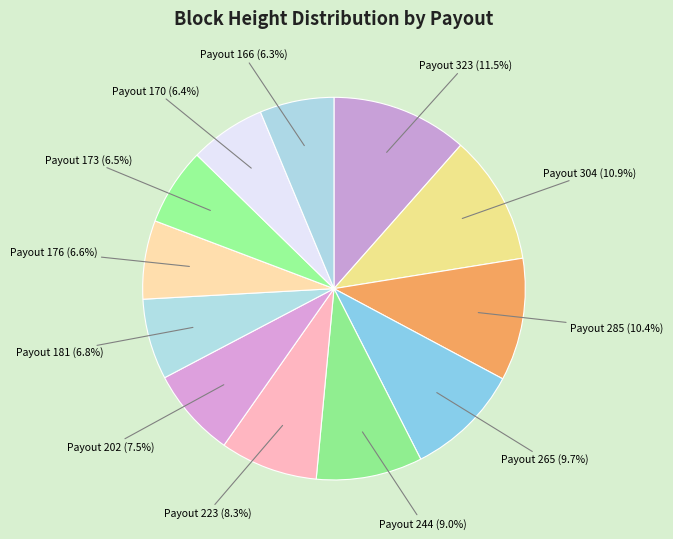

The Payout 285 slice represents 5% of the pie. True or false?

False